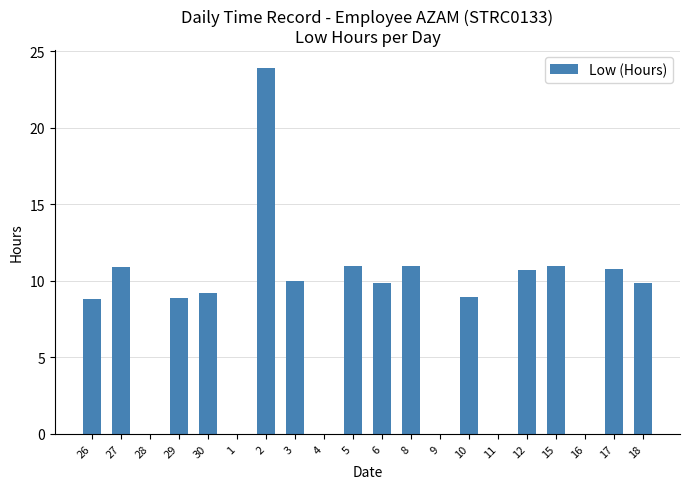

What is the change in value from 26 to 12?

+1.9